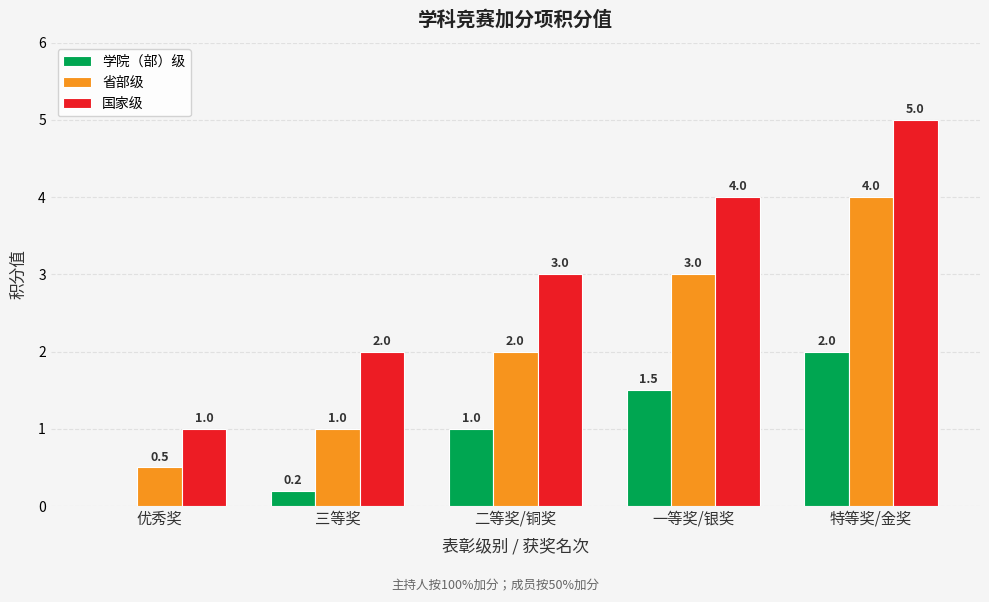

Which series has the largest range (max minus min)?

国家级